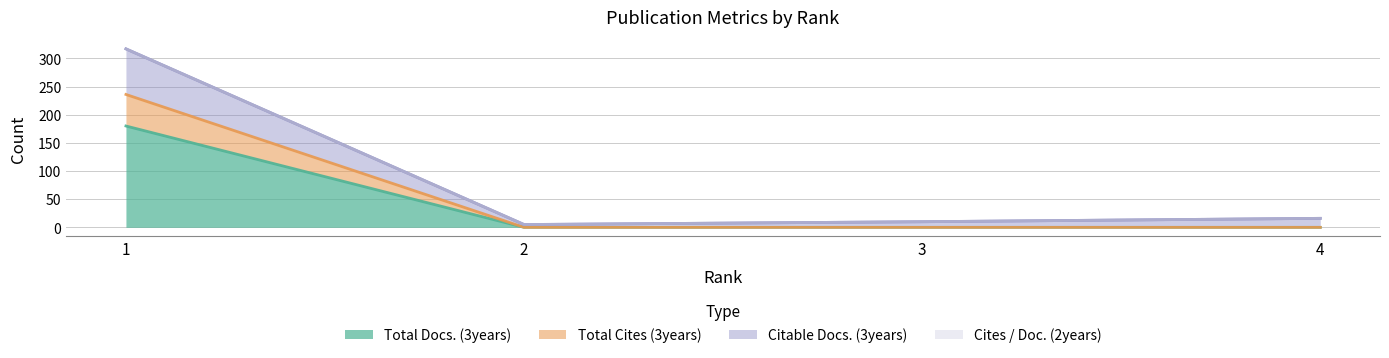

True or false: Citable Docs. (3years) and Total Docs. (3years) intersect in this chart.

False